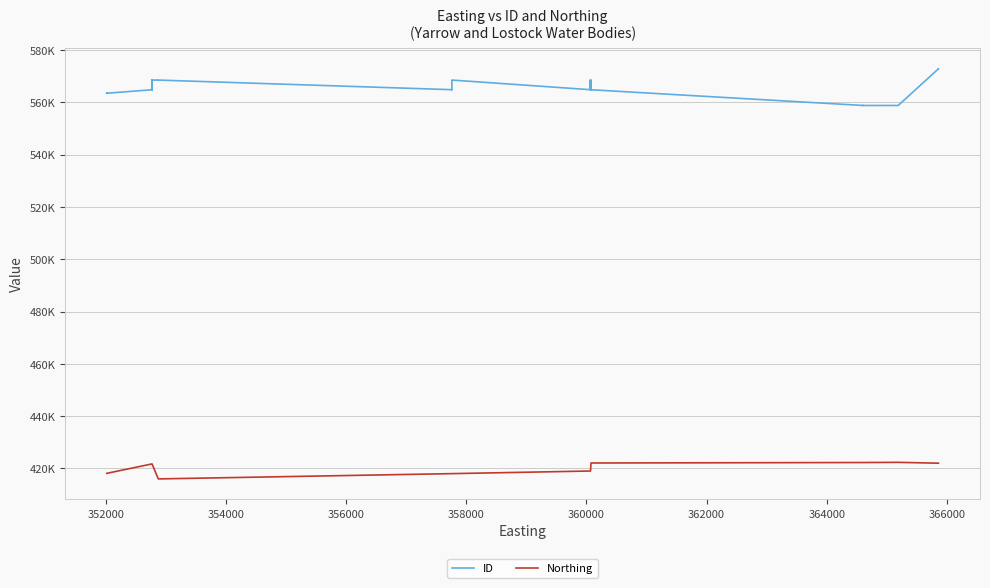

Is the value of ID at 24 greater than the value of Northing at 358000?

Yes